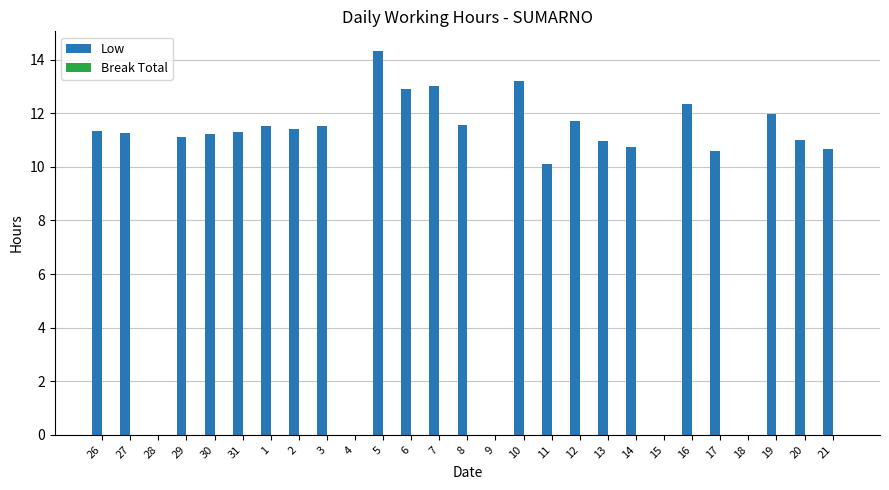

What is the maximum value shown in the chart?

14.3